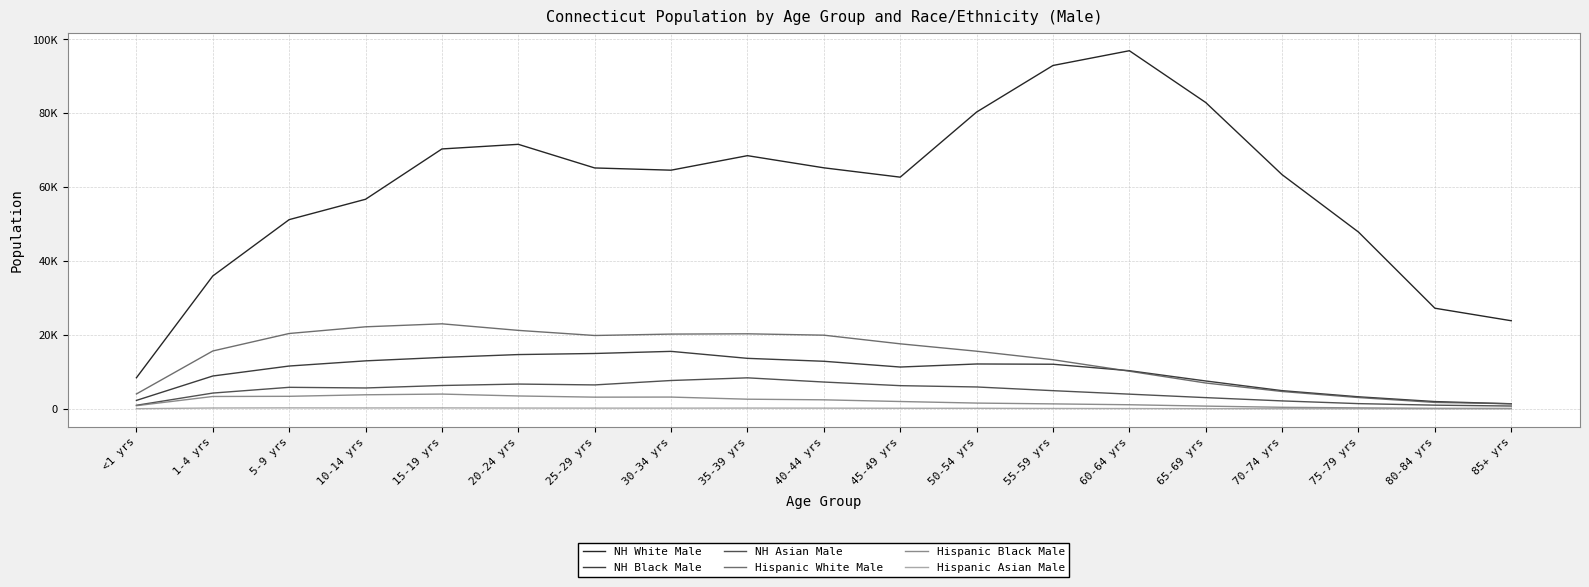

What are all the series names shown in the legend?

NH White Male, NH Black Male, NH Asian Male, Hispanic White Male, Hispanic Black Male, Hispanic Asian Male